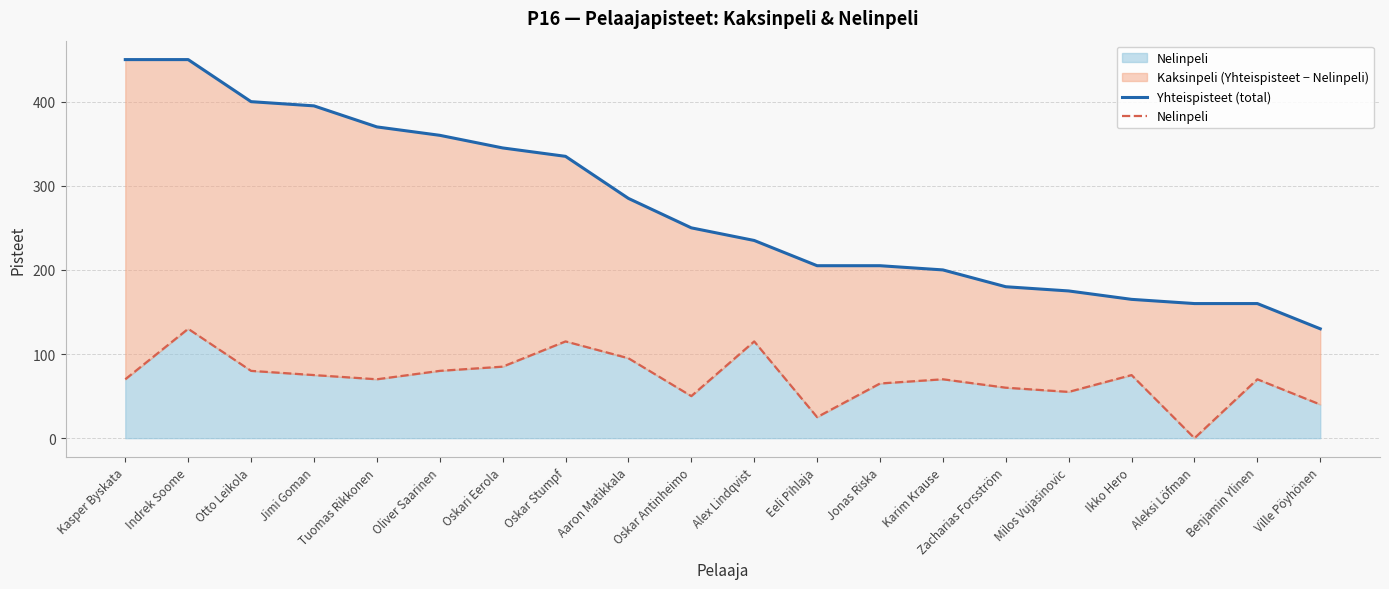

What is the difference between the maximum and minimum values in the Yhteispisteet (total) series?

320